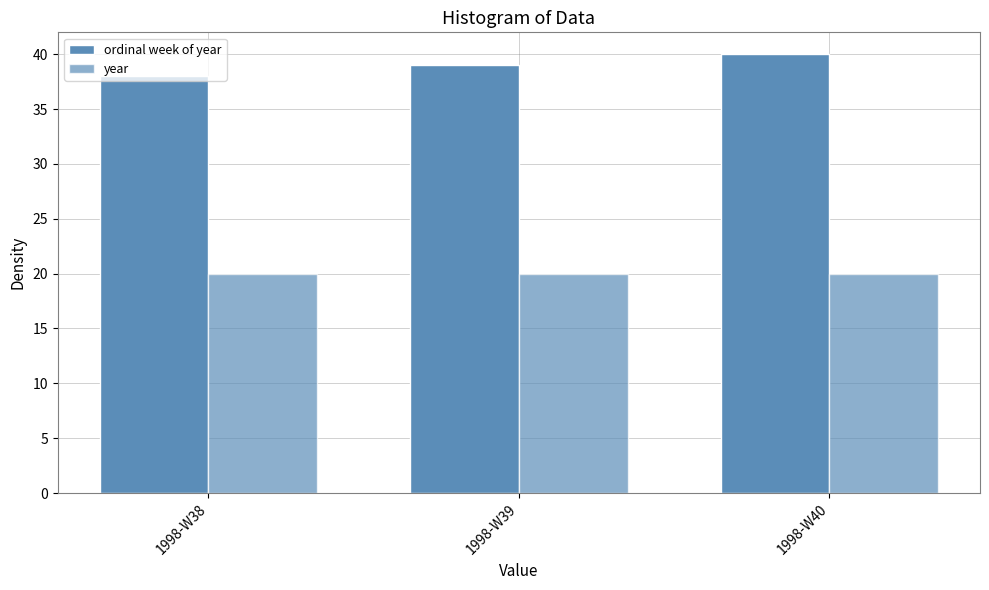

What is the smallest value displayed?

20.0